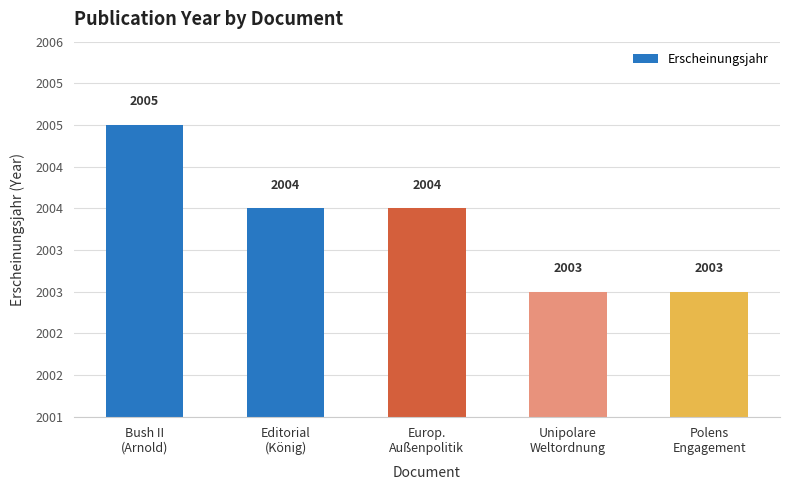

Reading right to left, transcribe all the data shown in this chart.

2003	2003	2004	2004	2005